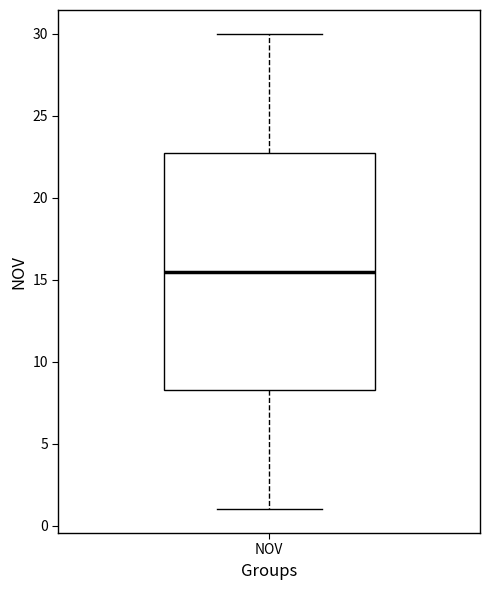

Where is the upper edge of the box for NOV on the y-axis? The values are not printed on the chart, so give them approximately, as read against the axis.

23.0